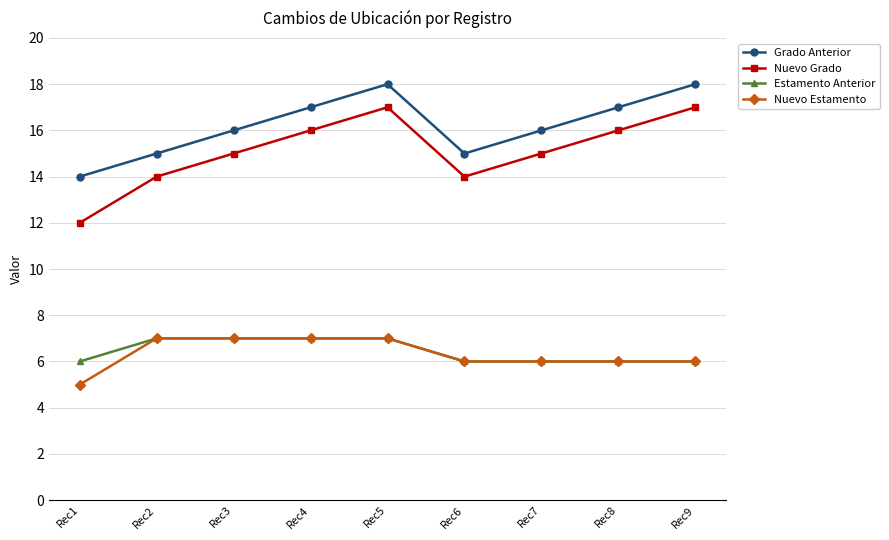

What is the difference between the highest and lowest values at Rec7?

10